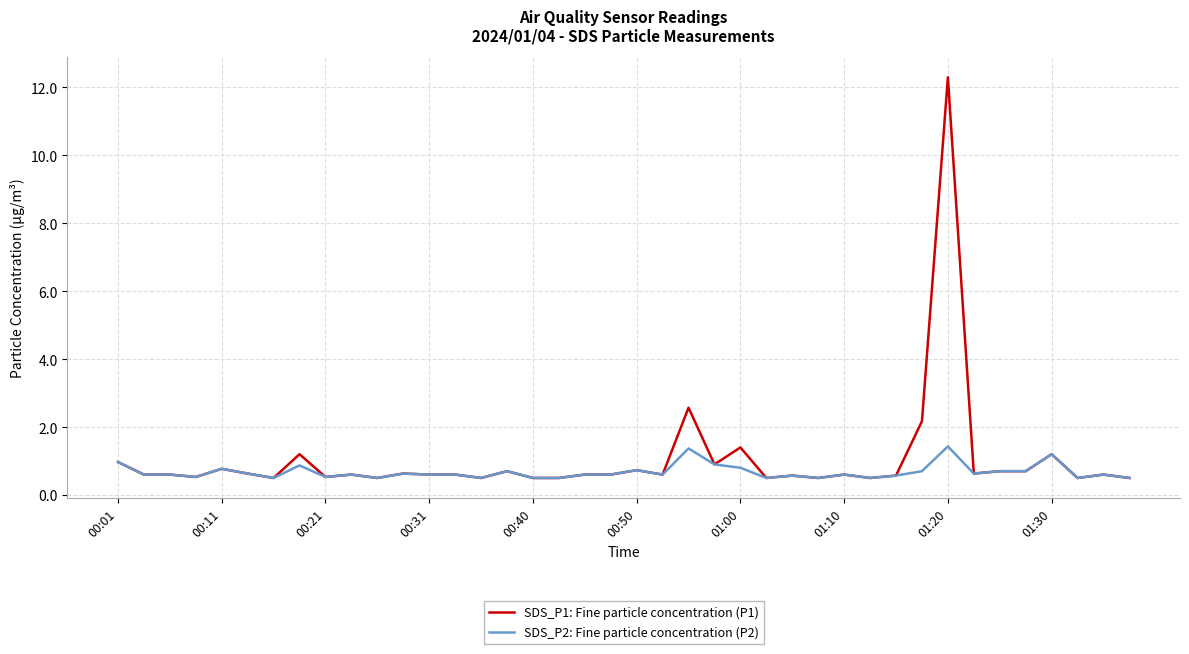

Rank the series by their maximum value, from highest to lowest.

SDS_P1: Fine particle concentration (P1), SDS_P2: Fine particle concentration (P2)